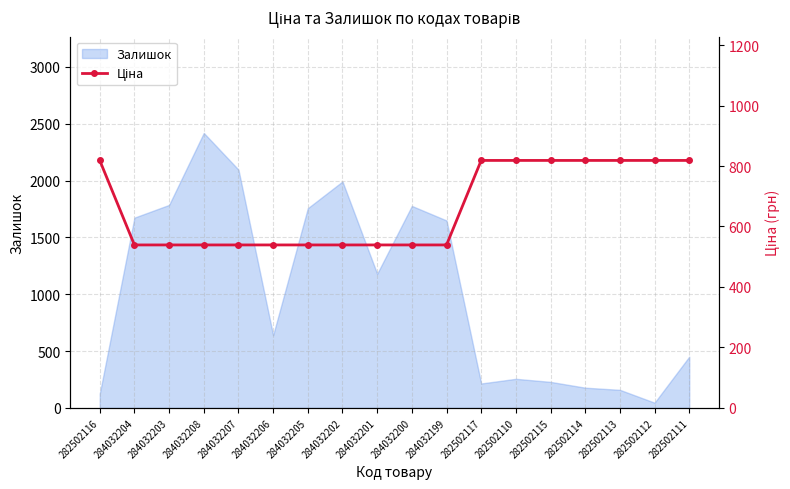

What is the maximum value for Залишок?

2419